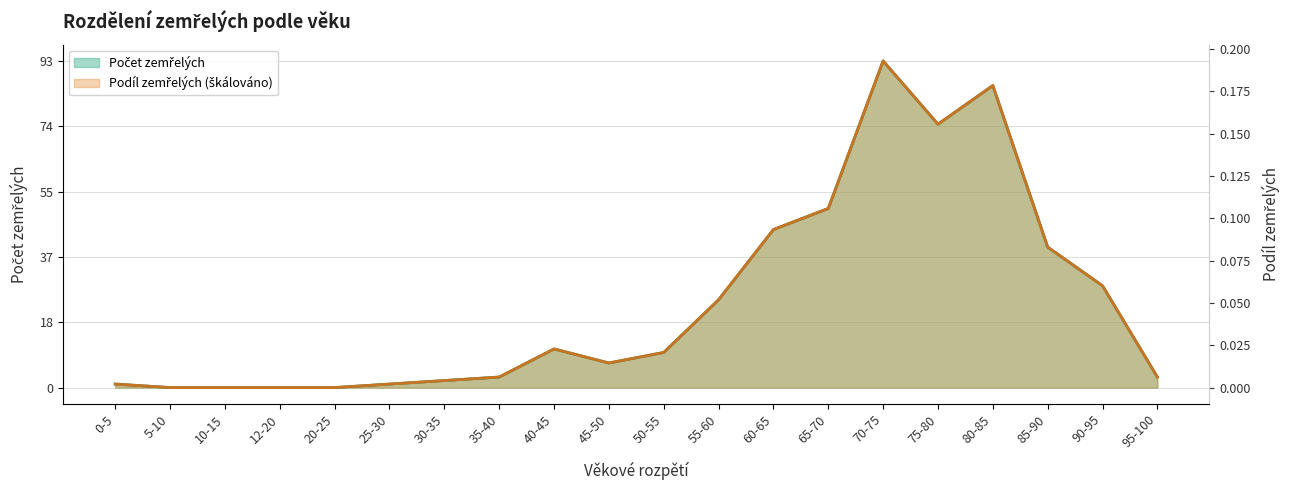

Count the number of categories in the chart.

20